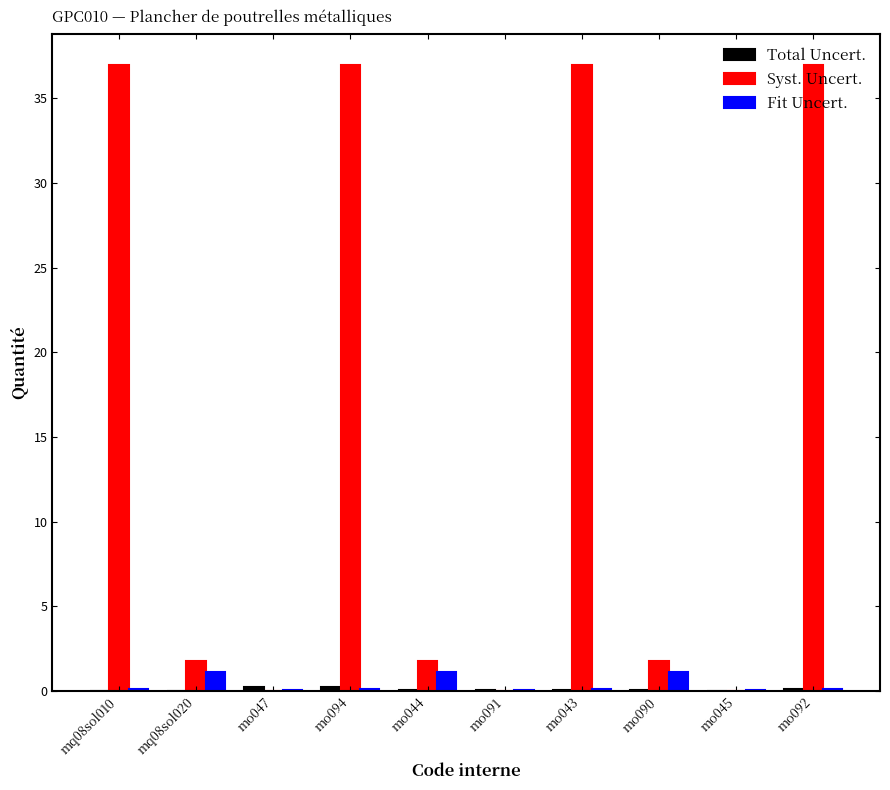

How many groups of bars are there?

10